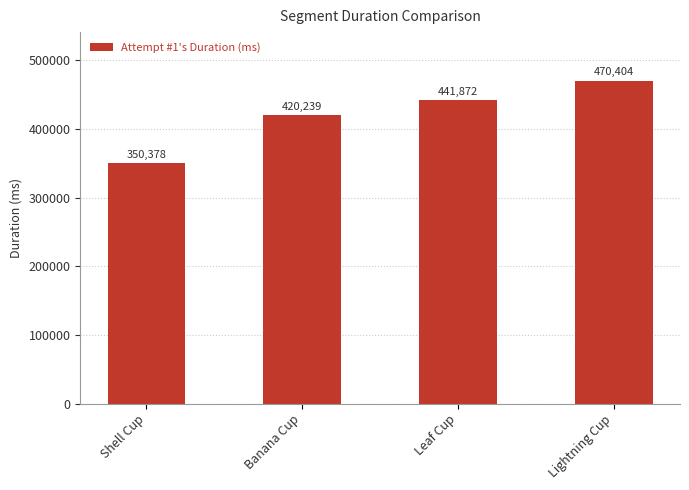

Rank the categories by value from lowest to highest.

Shell Cup, Banana Cup, Leaf Cup, Lightning Cup